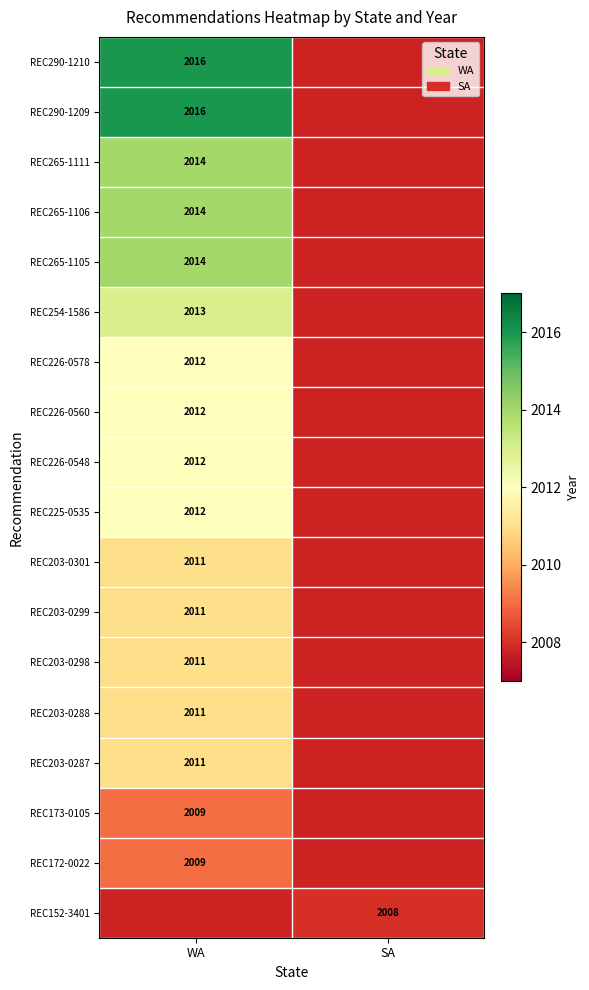

The value of REC203-0299 at WA is 2011. True or false?

True